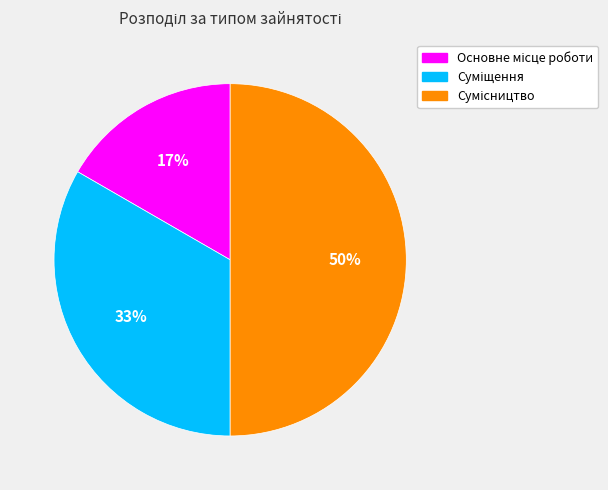

To the nearest percent, what is the average slice percentage?

33%